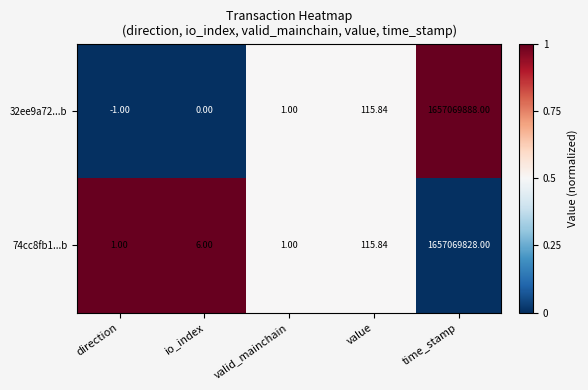

At which label is 74cc8fb1...b closest to 828534914?

value